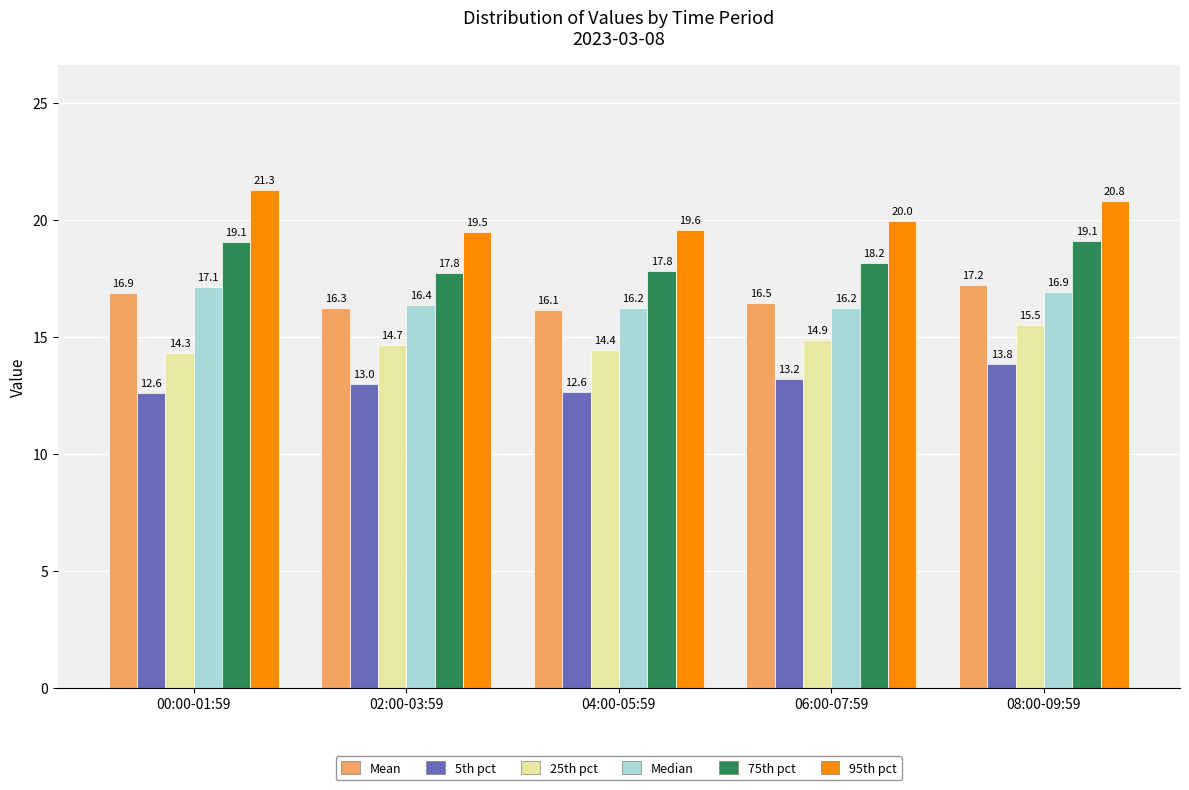

The value of 95th pct at 08:00-09:59 is 11.2. True or false?

False